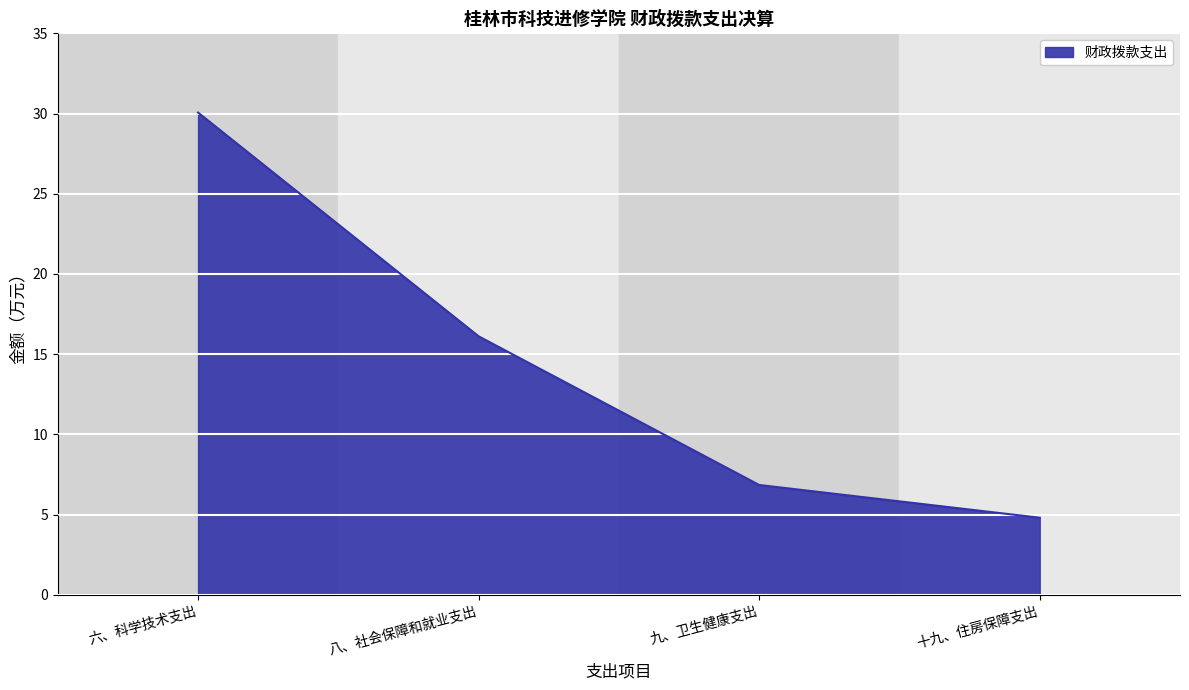

What is the difference between the second highest and minimum values?

11.3